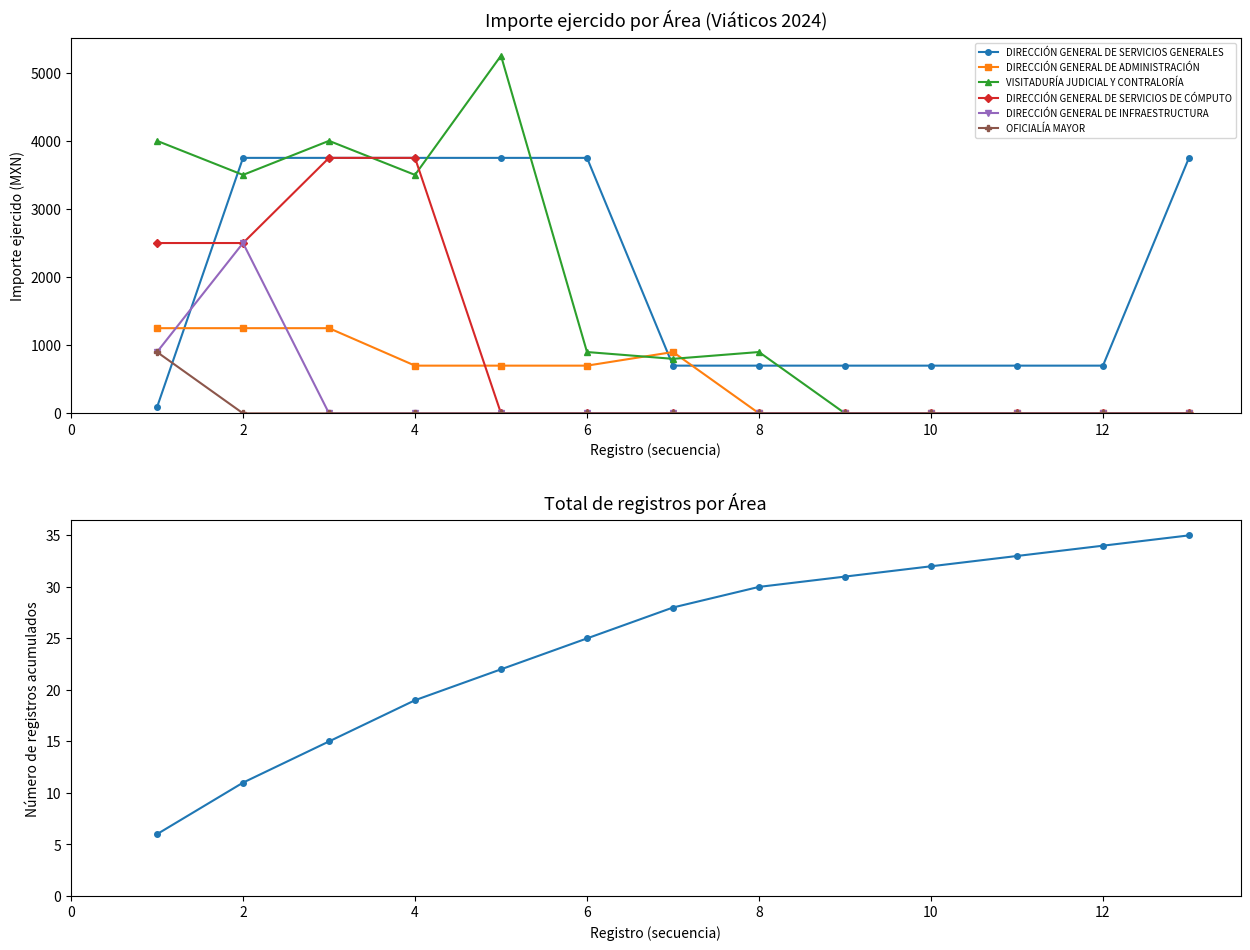

Reading left to right, extract all data points from this chart.

DIRECCIÓN GENERAL DE SERVICIOS GENERALES: 1=90.0	2=3750.0	3=3750.0	4=3750.0	5=3750.0	6=3750.0	7=700.0	8=700.0	9=700.0	10=700.0	11=700.0	12=700.0	13=3750.0
DIRECCIÓN GENERAL DE ADMINISTRACIÓN: 1=1250.0	2=1250.0	3=1250.0	4=700.0	5=700.0	6=700.0	7=900.0	8=0.0	9=0.0	10=0.0	11=0.0	12=0.0	13=0.0
VISITADURÍA JUDICIAL Y CONTRALORÍA: 1=4000.0	2=3500.0	3=4000.0	4=3500.0	5=5250.0	6=900.0	7=800.0	8=900.0	9=0.0	10=0.0	11=0.0	12=0.0	13=0.0
DIRECCIÓN GENERAL DE SERVICIOS DE CÓMPUTO: 1=2500.0	2=2500.0	3=3750.0	4=3750.0	5=0.0	6=0.0	7=0.0	8=0.0	9=0.0	10=0.0	11=0.0	12=0.0	13=0.0
DIRECCIÓN GENERAL DE INFRAESTRUCTURA: 1=900.0	2=2500.0	3=0.0	4=0.0	5=0.0	6=0.0	7=0.0	8=0.0	9=0.0	10=0.0	11=0.0	12=0.0	13=0.0
OFICIALÍA MAYOR: 1=900.0	2=0.0	3=0.0	4=0.0	5=0.0	6=0.0	7=0.0	8=0.0	9=0.0	10=0.0	11=0.0	12=0.0	13=0.0